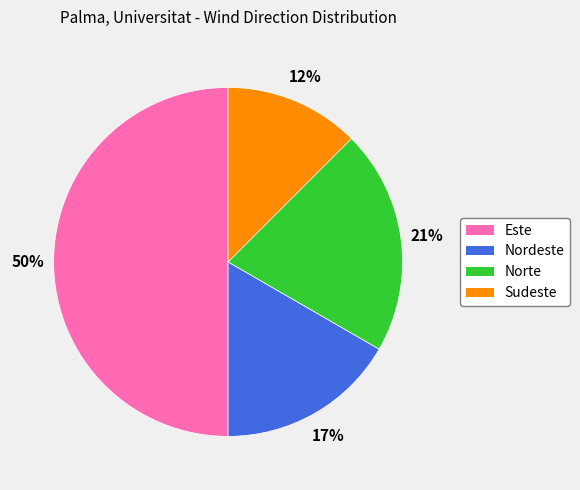

The Norte slice represents 21% of the pie. True or false?

True